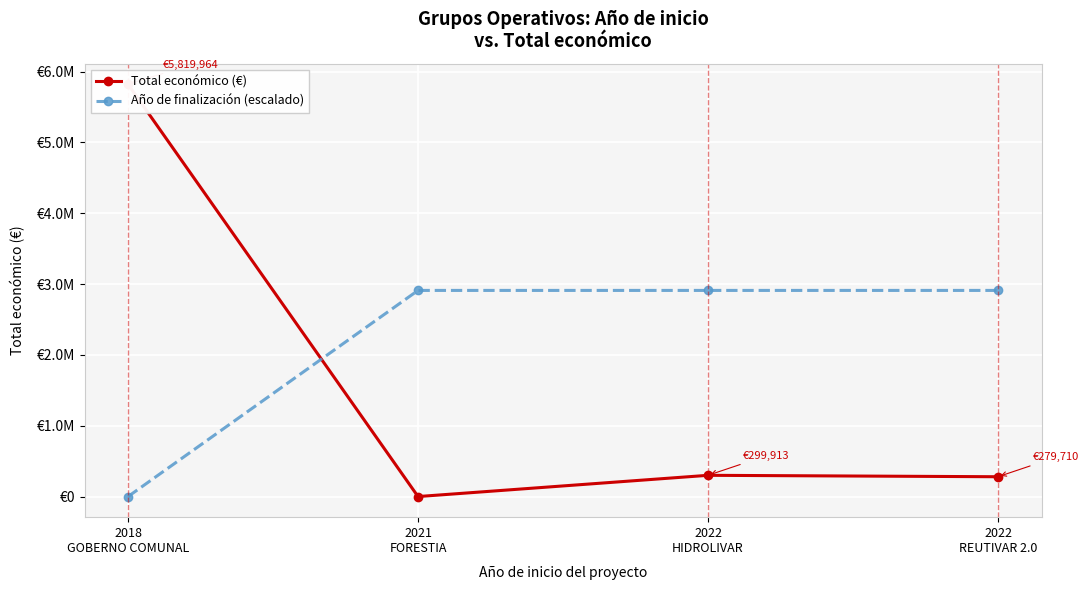

Reading right to left, what are all the values shown in this chart?

Total económico (€): 279710	299913	0	5819964
Año de finalización (escalado): 2909982	2909982	2909982	0